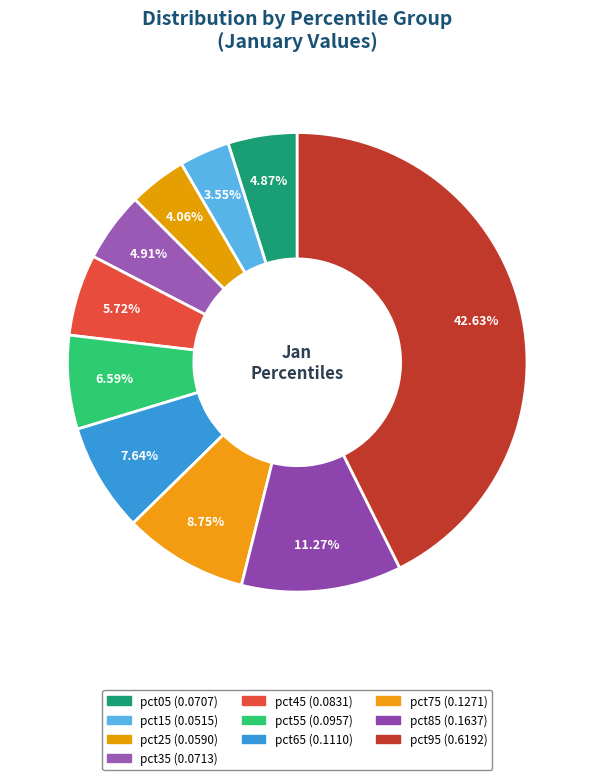

How many segments does this pie chart have?

10